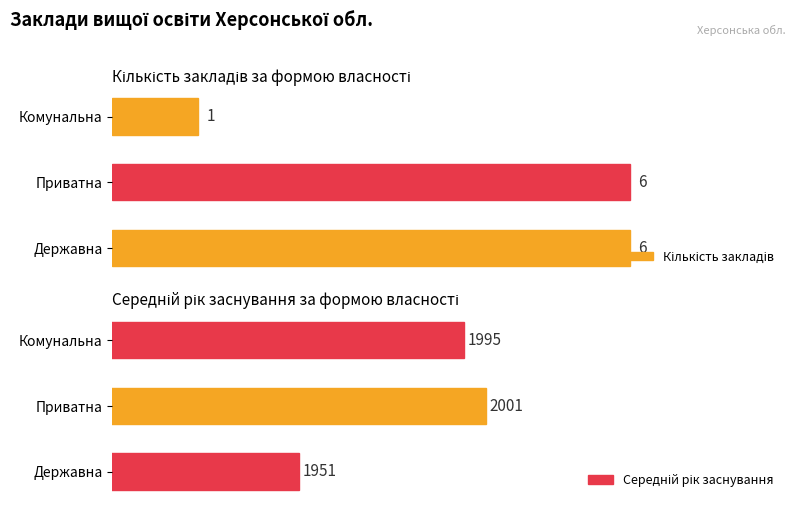

How many bars are there in total?

6